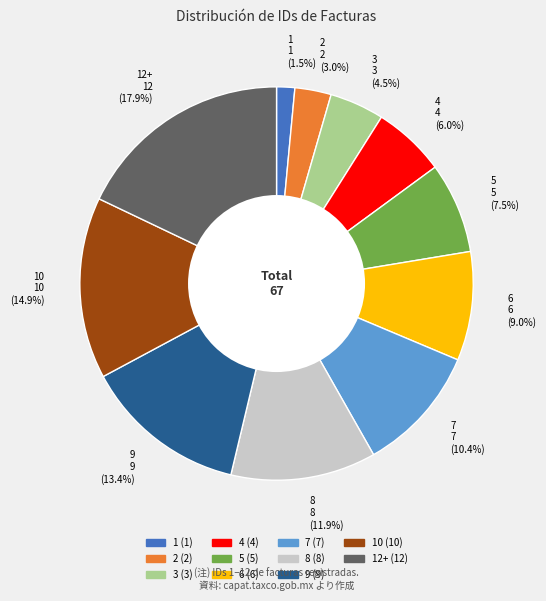

What is the ratio of the value at 12+ 12 (17.9%) to the value at 10 10 (14.9%)?

1.2